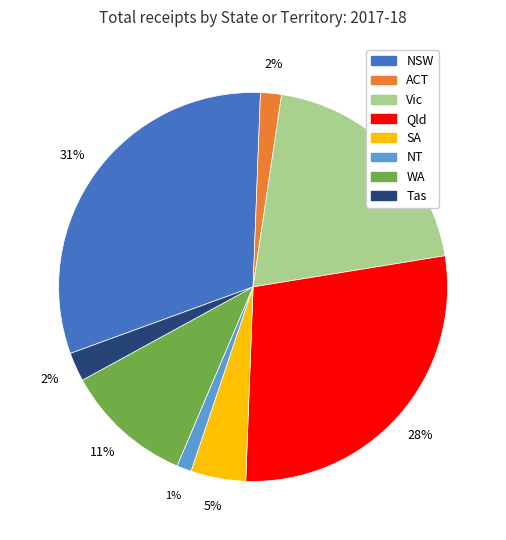

True or false: ACT accounts for 2% of the total.

True